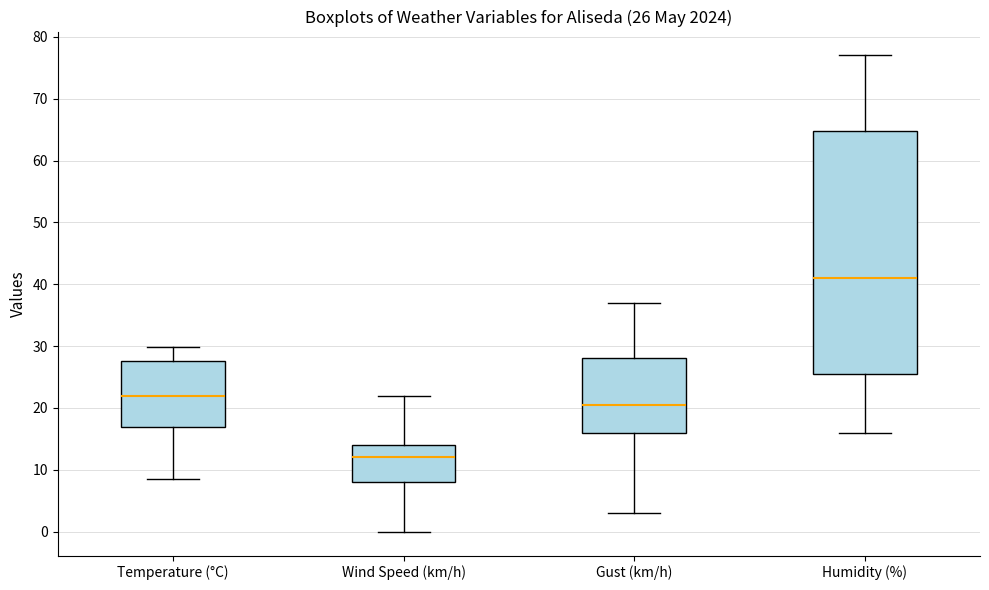

Which box's median line is the lowest?

Wind Speed (km/h)